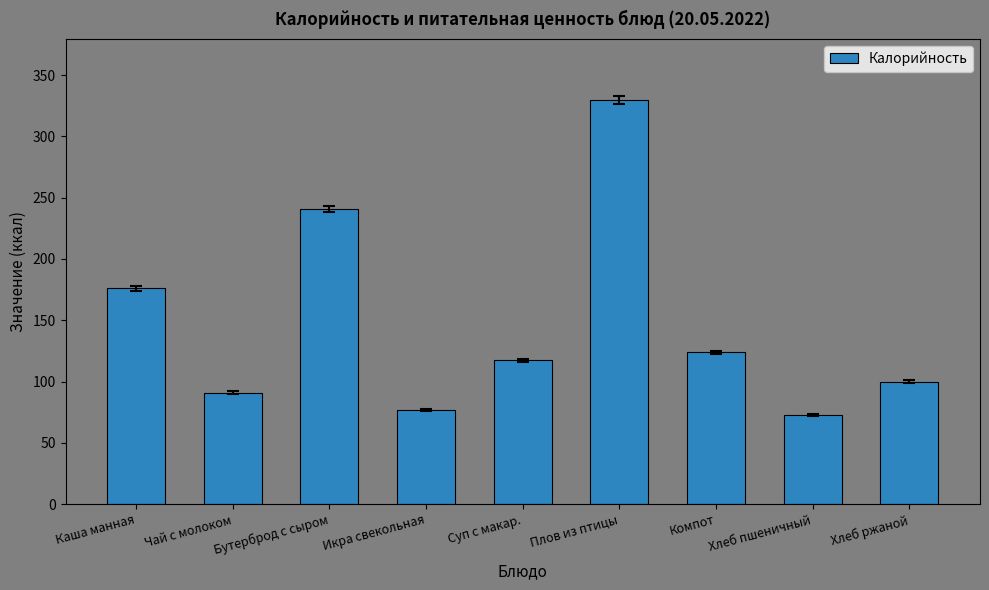

Reading right to left, list all the values displayed in this chart.

Хлеб ржаной=100.0	Хлеб пшеничный=72.6	Компот=124.0	Плов из птицы=330.0	Суп с макар.=117.3	Икра свекольная=76.8	Бутерброд с сыром=241.0	Чай с молоком=91.0	Каша манная=176.0